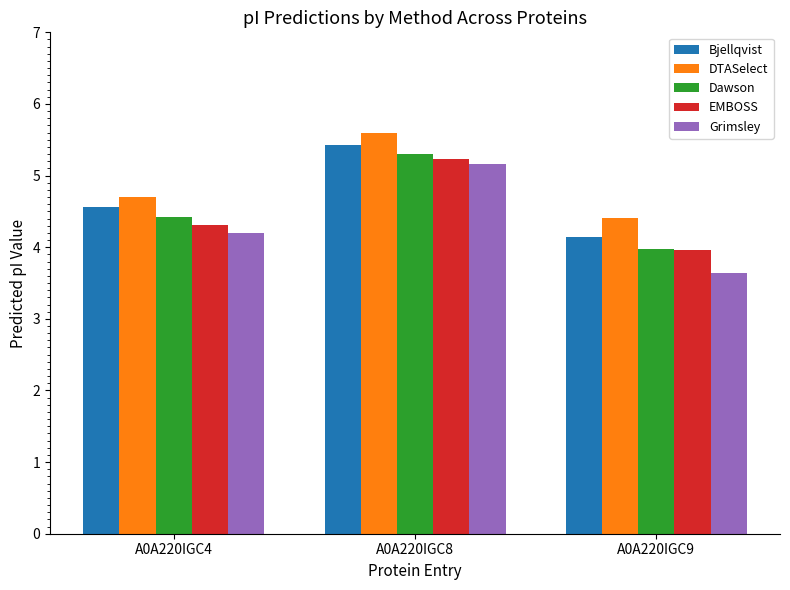

What is the lowest value of the DTASelect series?

4.4